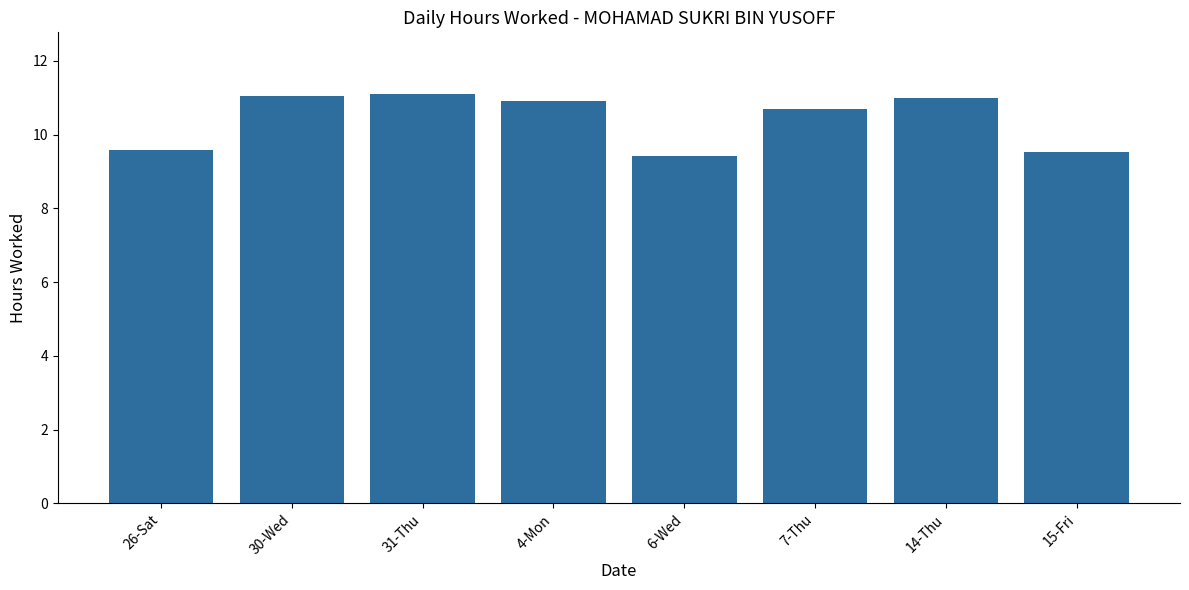

How many categories are shown in the chart?

8